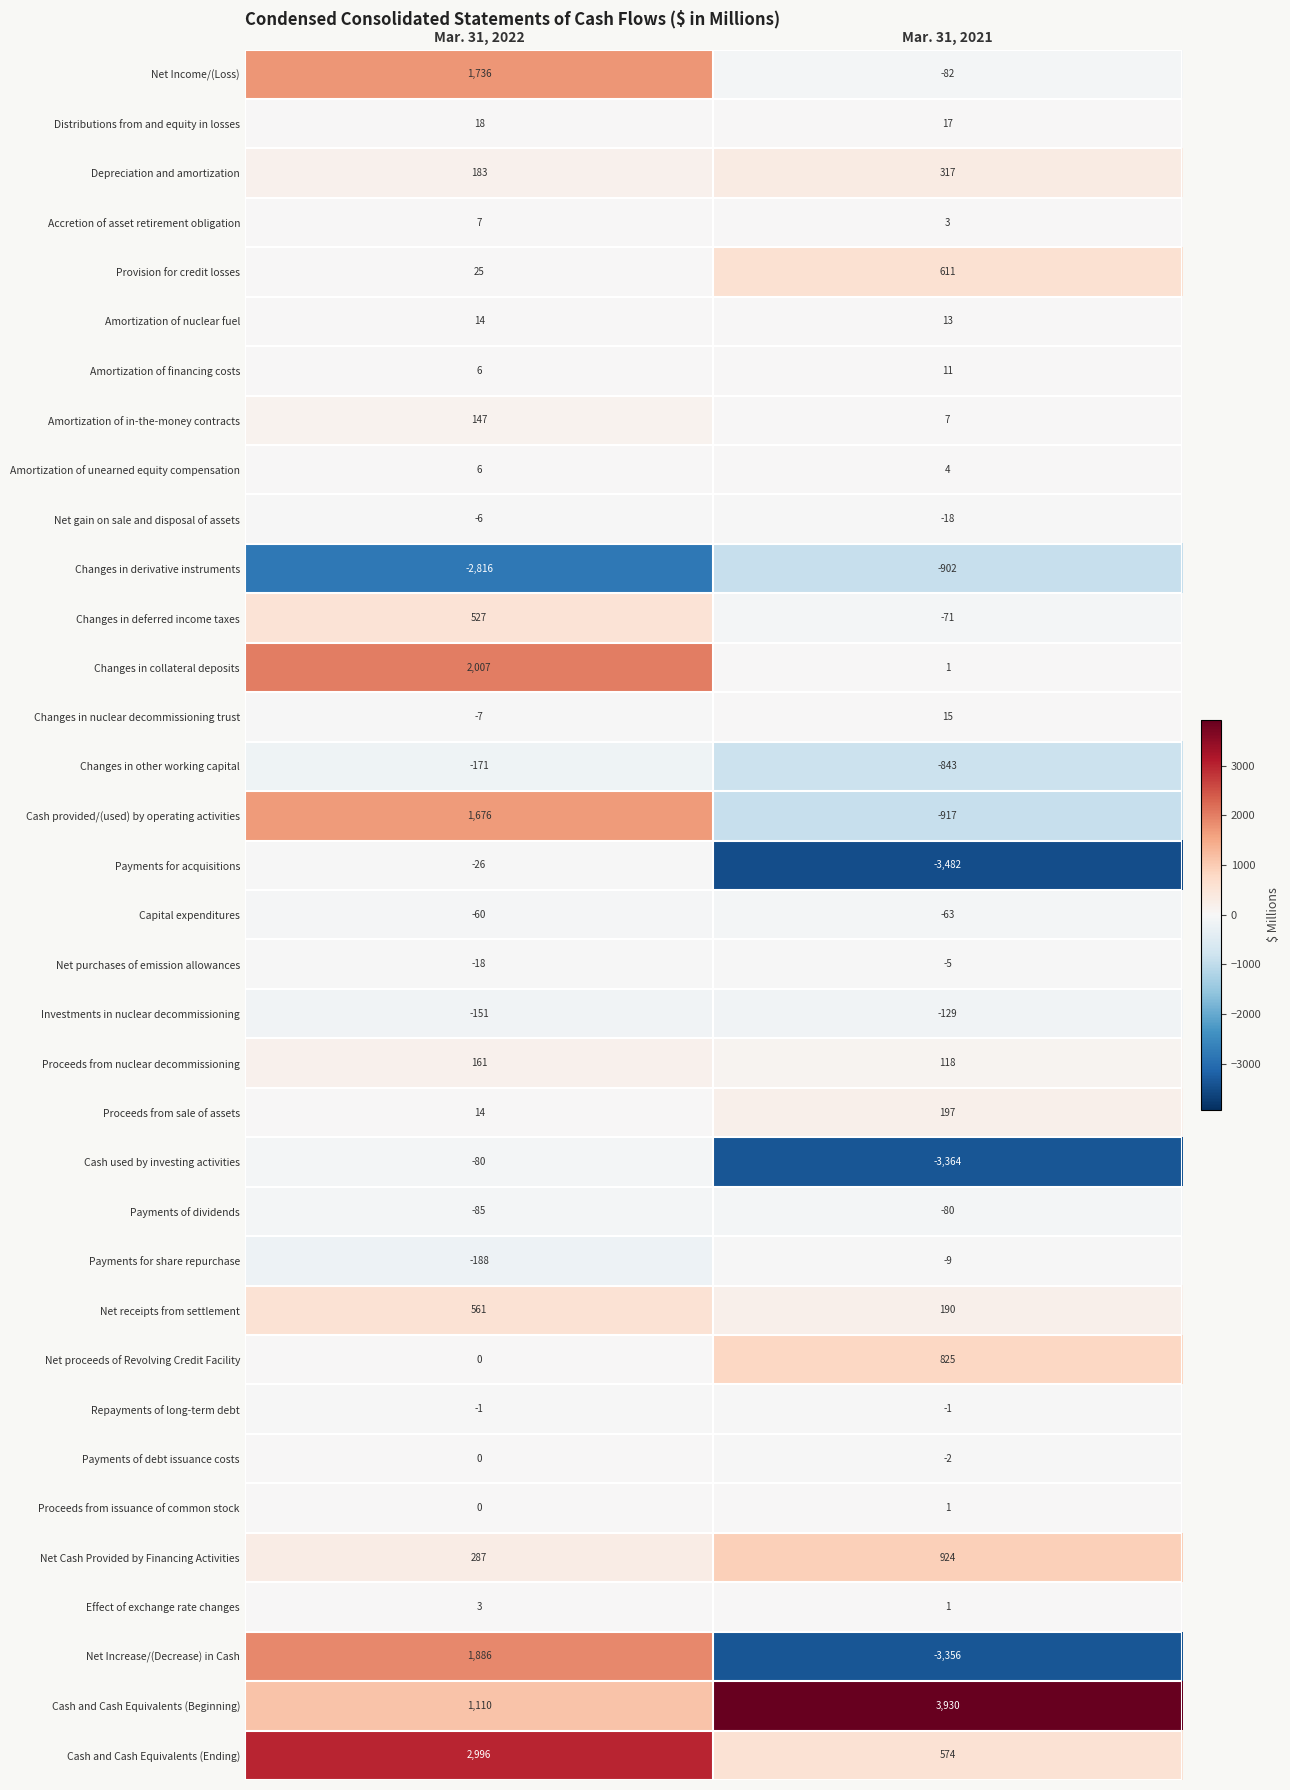

At which category is the sum across all series the highest?

Mar. 31, 2022